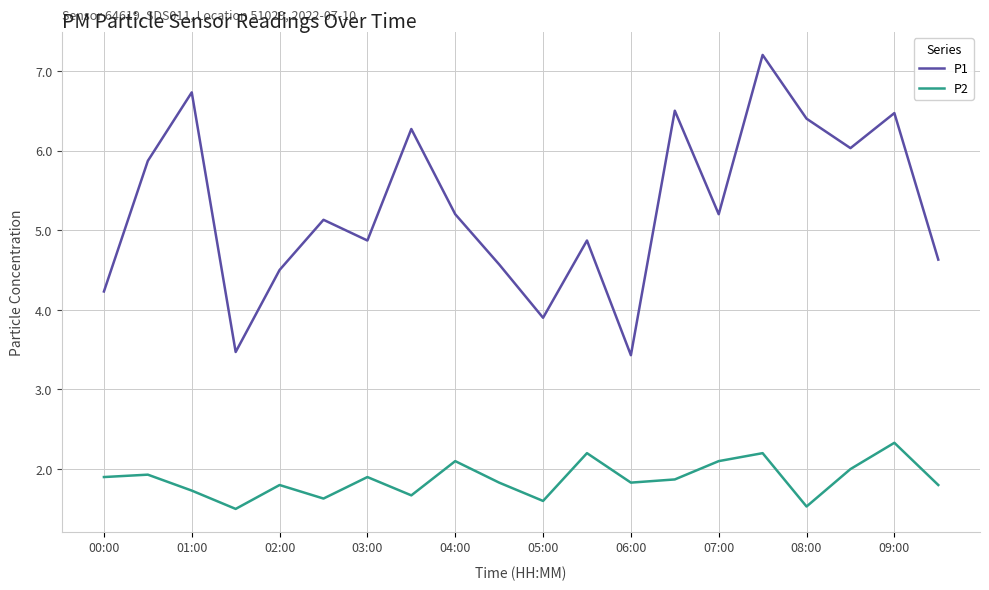

Reading right to left, list all the values displayed in this chart.

P1: 4.6	6.5	6.0	6.4	7.2	5.2	6.5	3.4	4.9	3.9	4.6	5.2	6.3	4.9	5.1	4.5	3.5	6.7	5.9	4.2
P2: 1.8	2.3	2.0	1.5	2.2	2.1	1.9	1.8	2.2	1.6	1.8	2.1	1.7	1.9	1.6	1.8	1.5	1.7	1.9	1.9